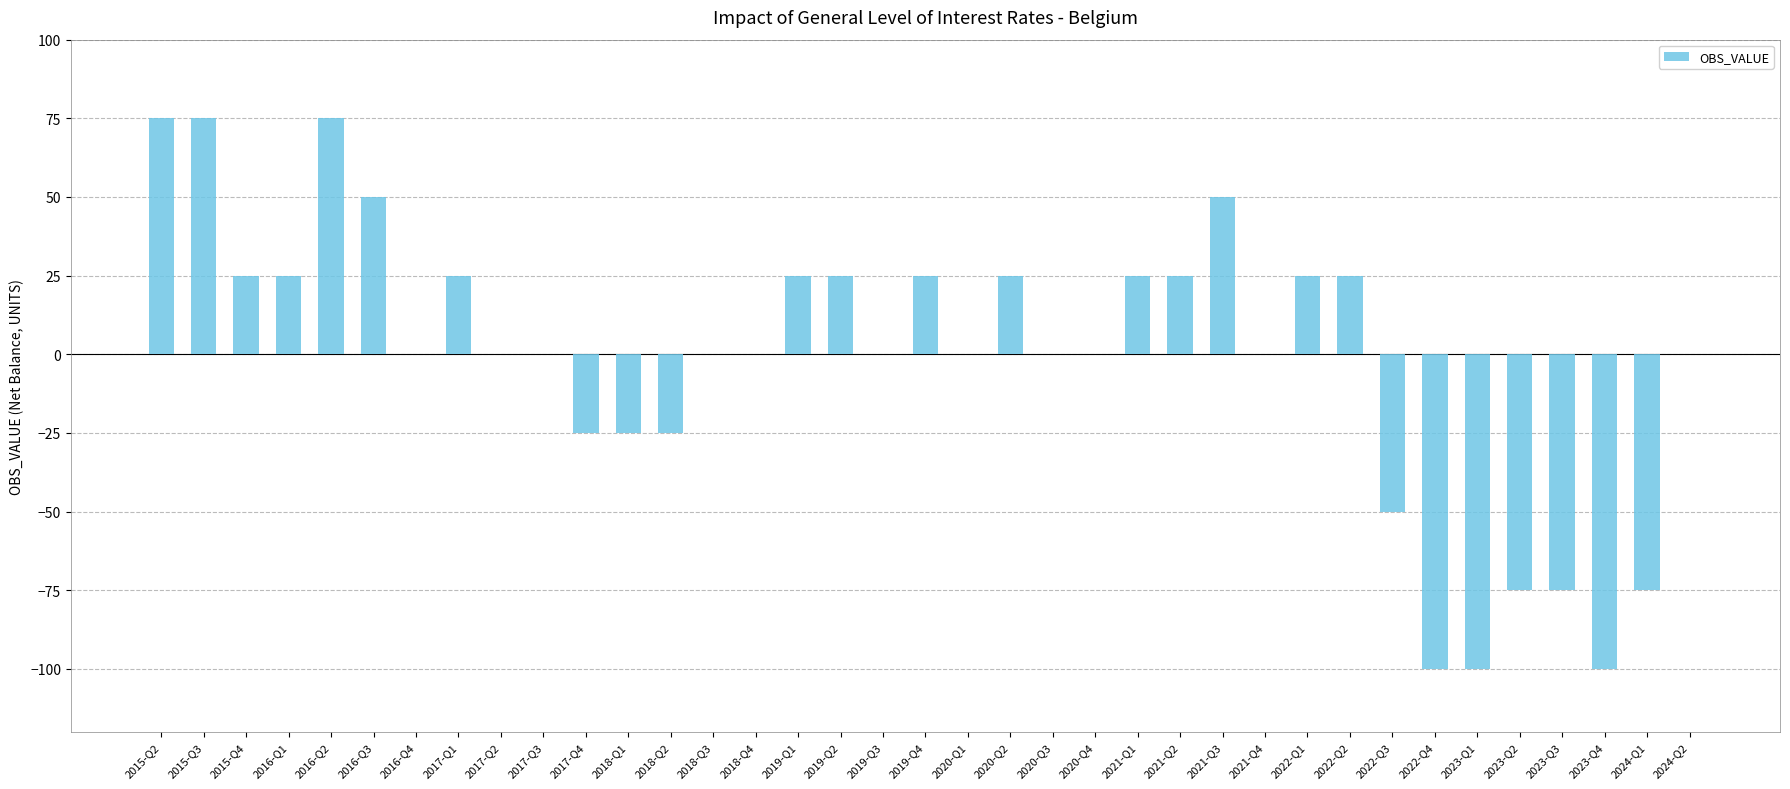

Is it true that the value at 2016-Q3 is 50?

True